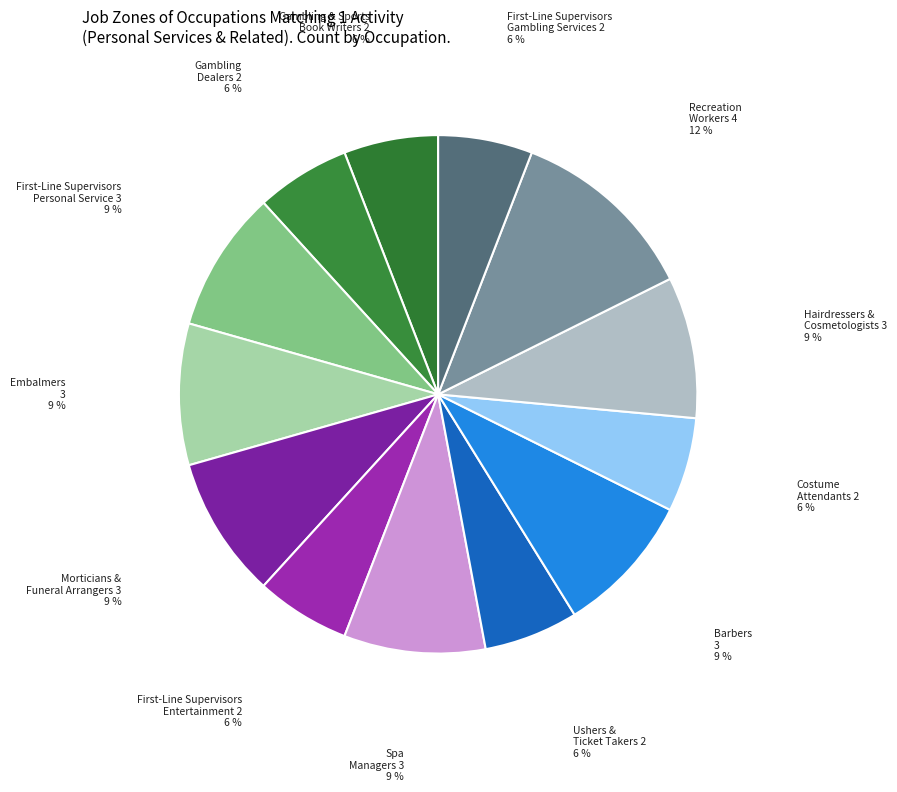

True or false: Hairdressers & Cosmetologists 3 accounts for 1% of the total.

False